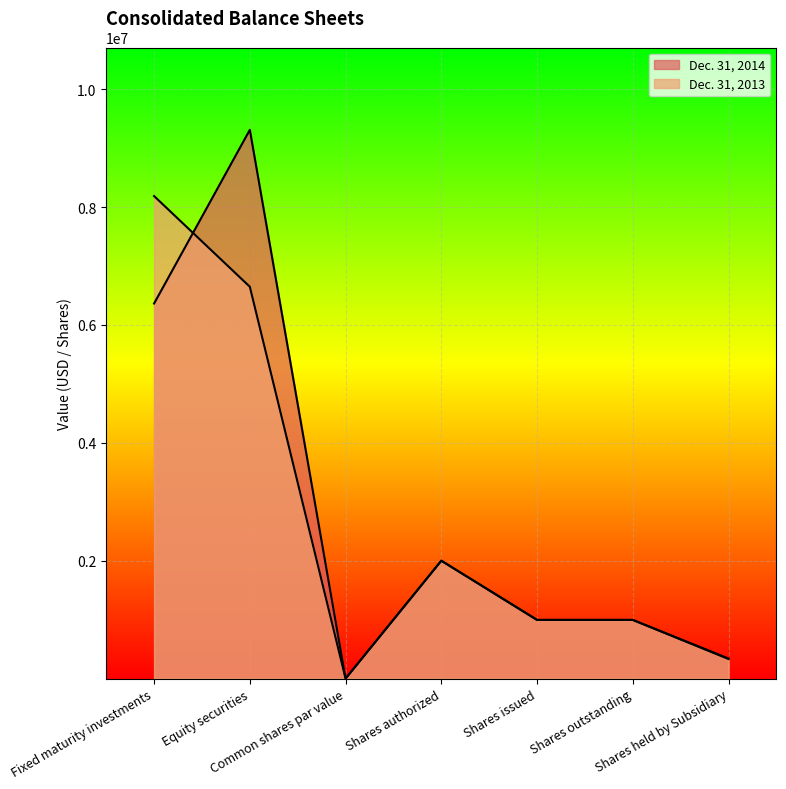

What is the difference between the maximum and minimum values in the Dec. 31, 2013 series?

8186860